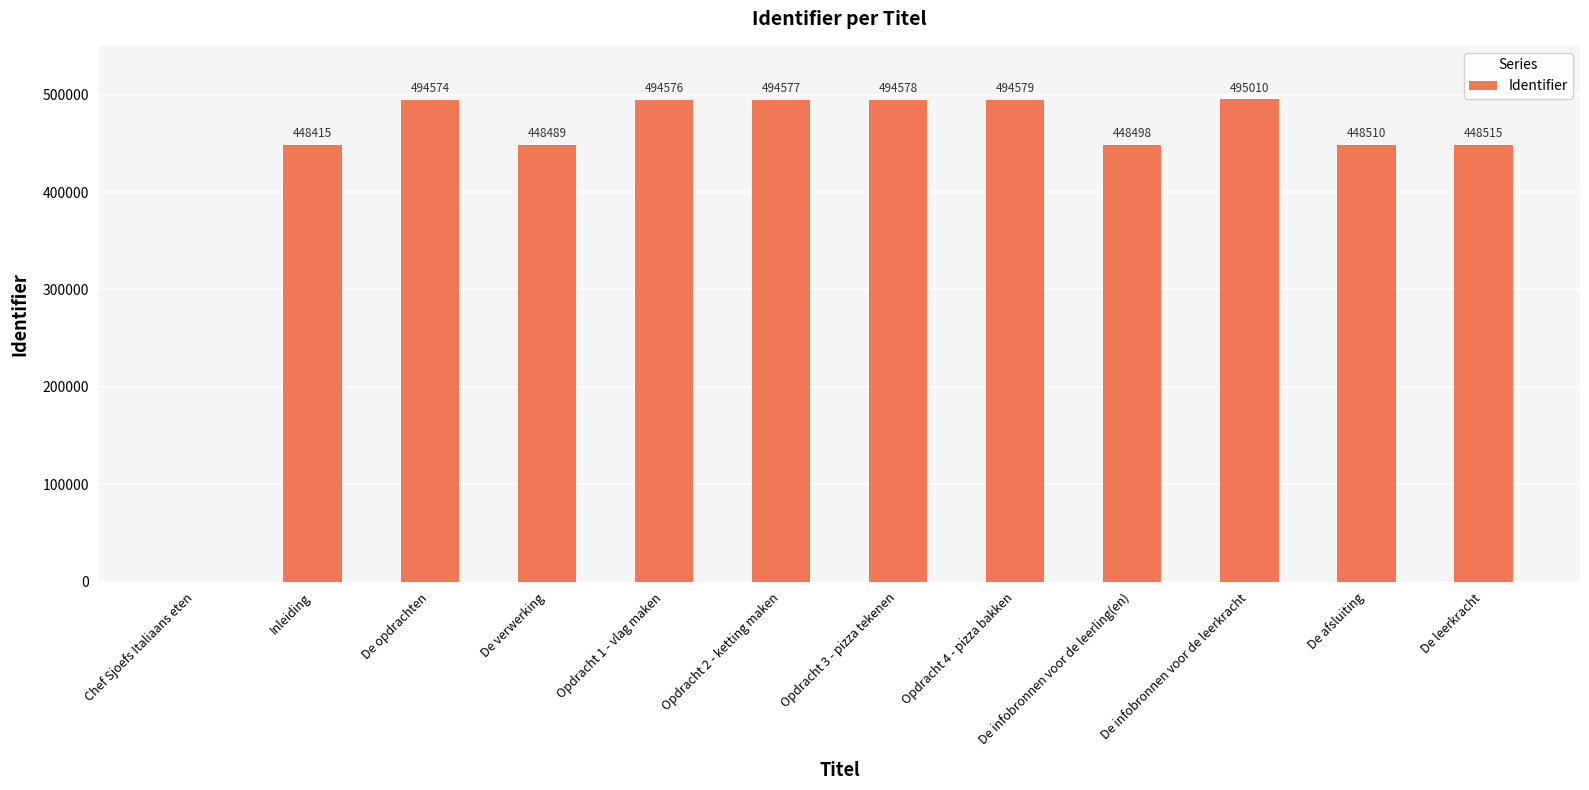

True or false: the data shows 494577 at Opdracht 2 - ketting maken.

True